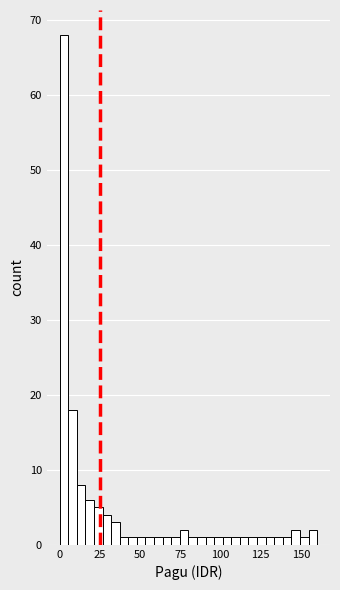

Read against the x-axis, roughly where is the centre of the tallest bar?

5